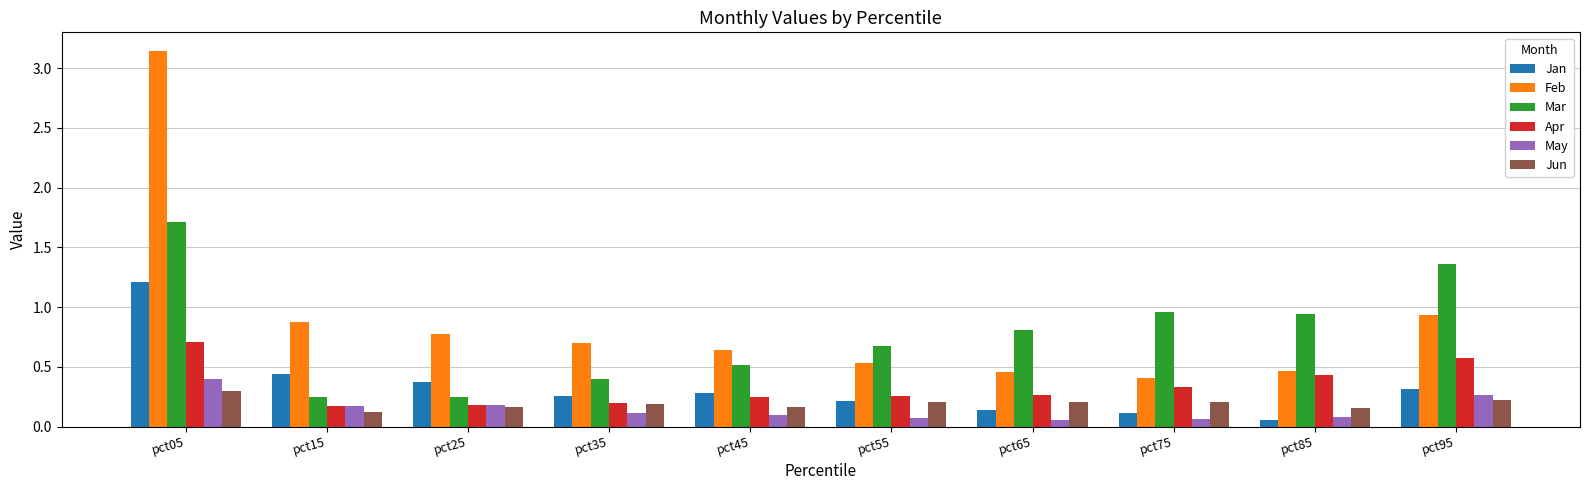

List the series in order of their peak value, lowest first.

Jun, May, Apr, Jan, Mar, Feb